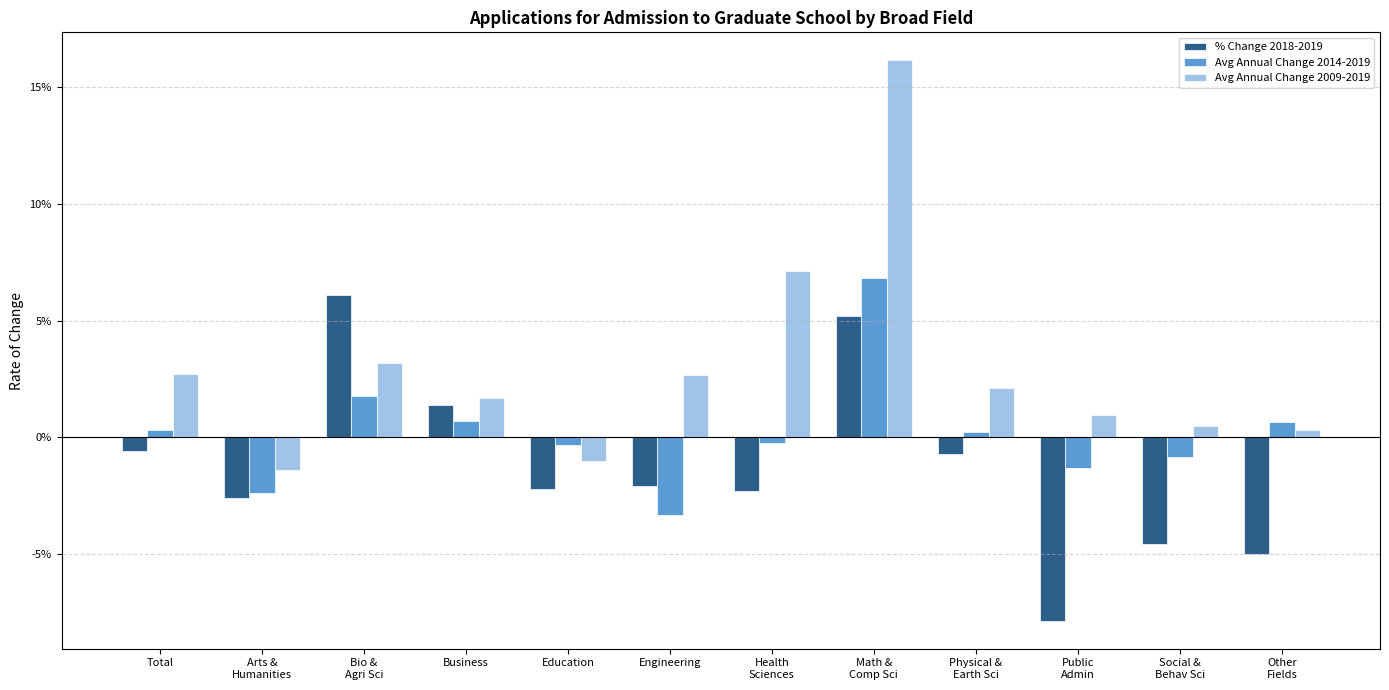

Are the bars horizontal?

No